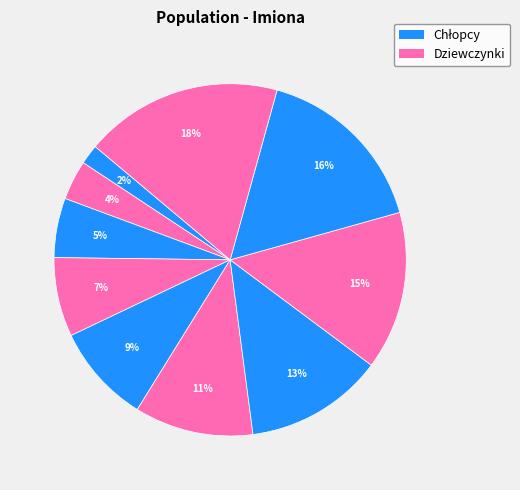

How many segments does this pie chart have?

10